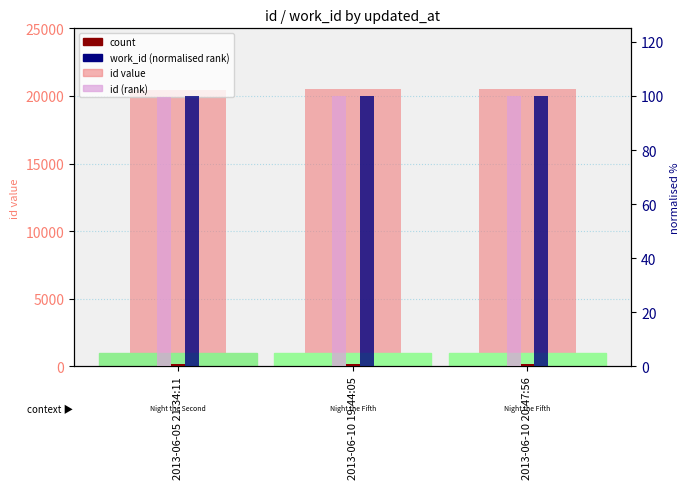

Which category has the lowest value across all series?

2013-06-05 21:34:11